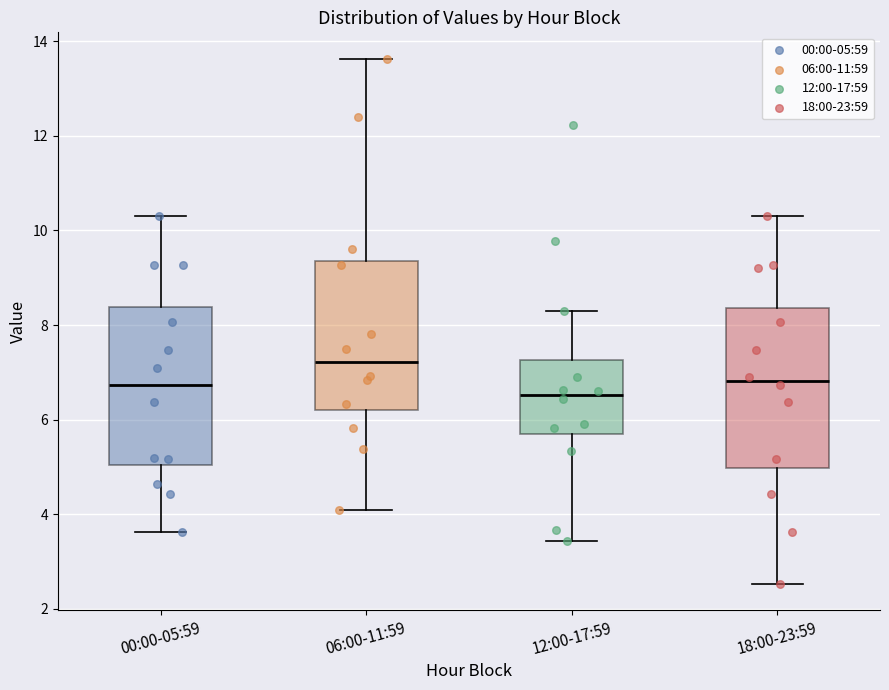

Where does the median line of the box for 12:00-17:59 sit on the y-axis? The values are not printed on the chart, so give them approximately, as read against the axis.

6.6